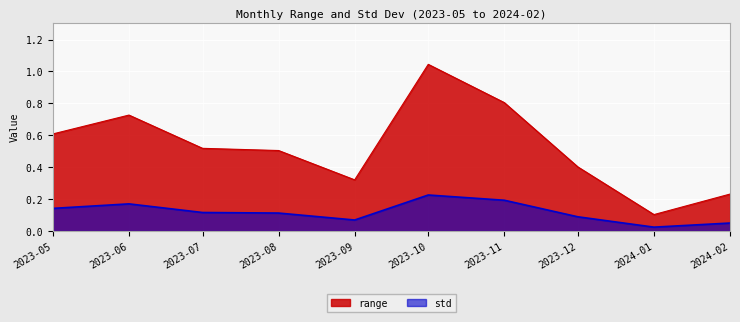

What position from the left is 2024-02?

10